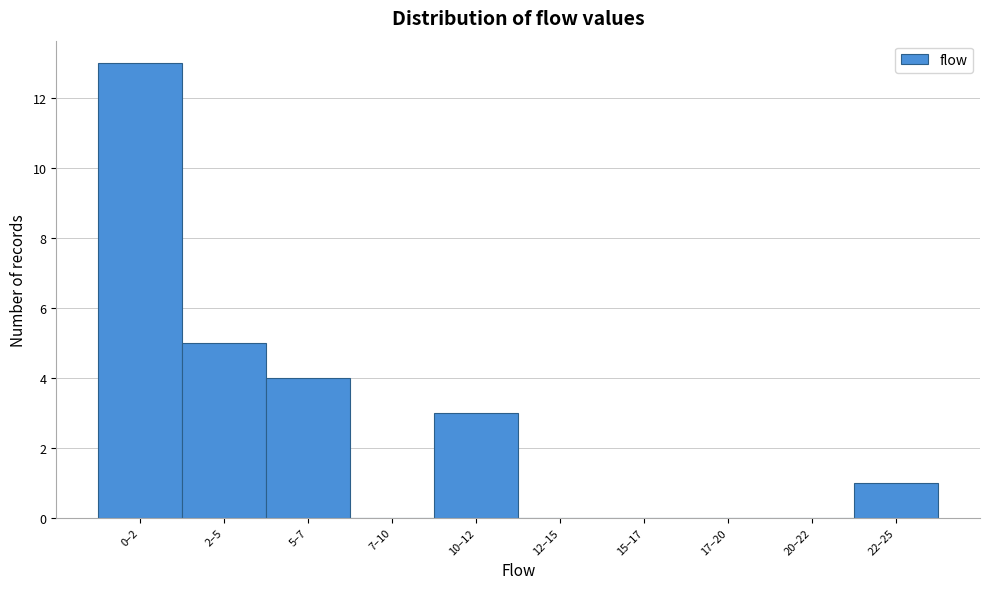

Reading right to left, transcribe all the data shown in this chart.

22–25=1	20–22=0	17–20=0	15–17=0	12–15=0	10–12=3	7–10=0	5–7=4	2–5=5	0–2=13